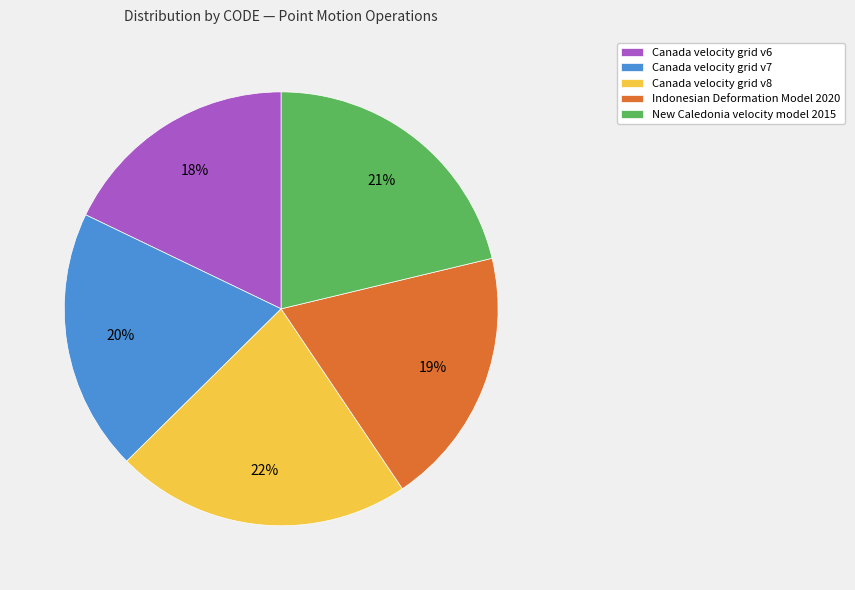

Is there any slice that represents more than half of the pie?

No